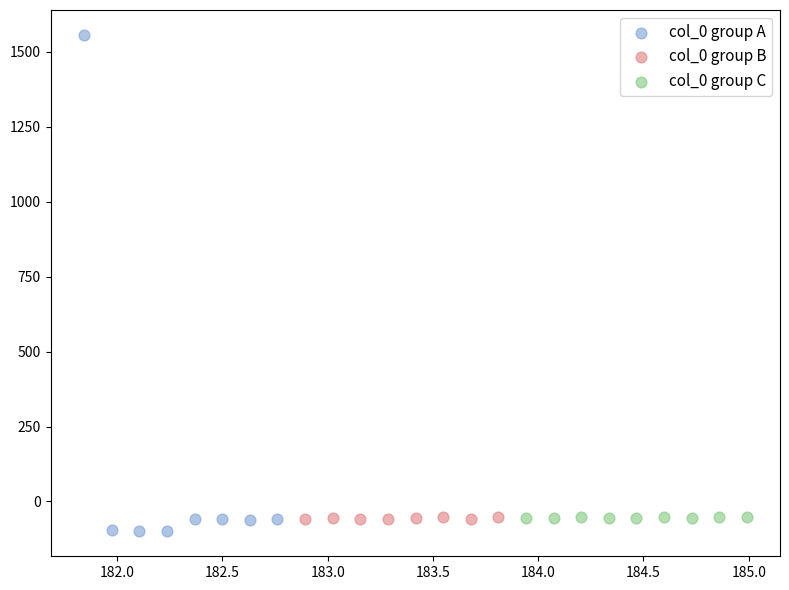

Which series has the widest spread of Y values?

col_0 group A